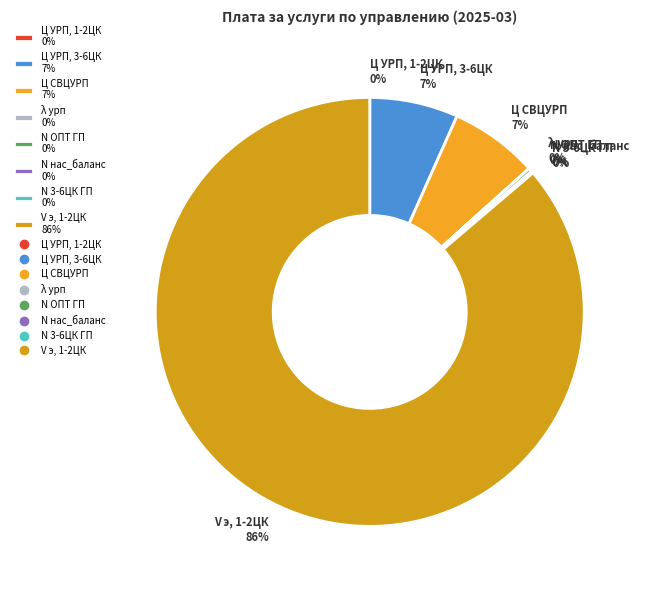

True or false: Ц СВЦУРП 7% accounts for 7% of the total.

True